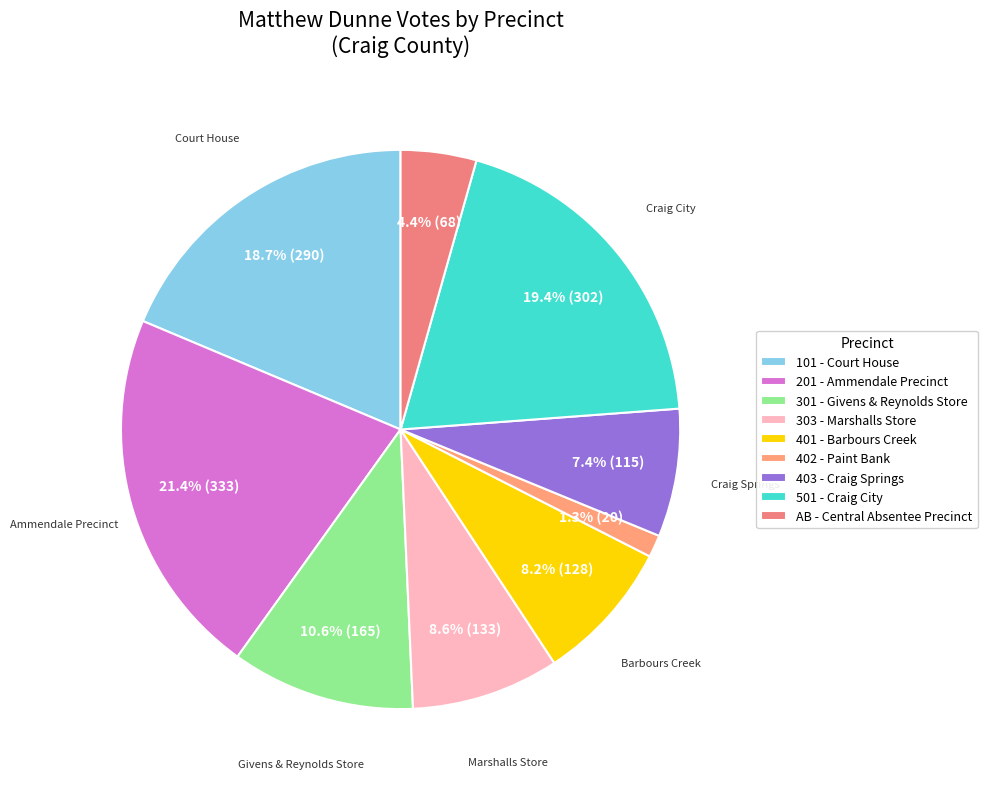

What percentage is NOT represented by 201 - Ammendale Precinct?

78.6%